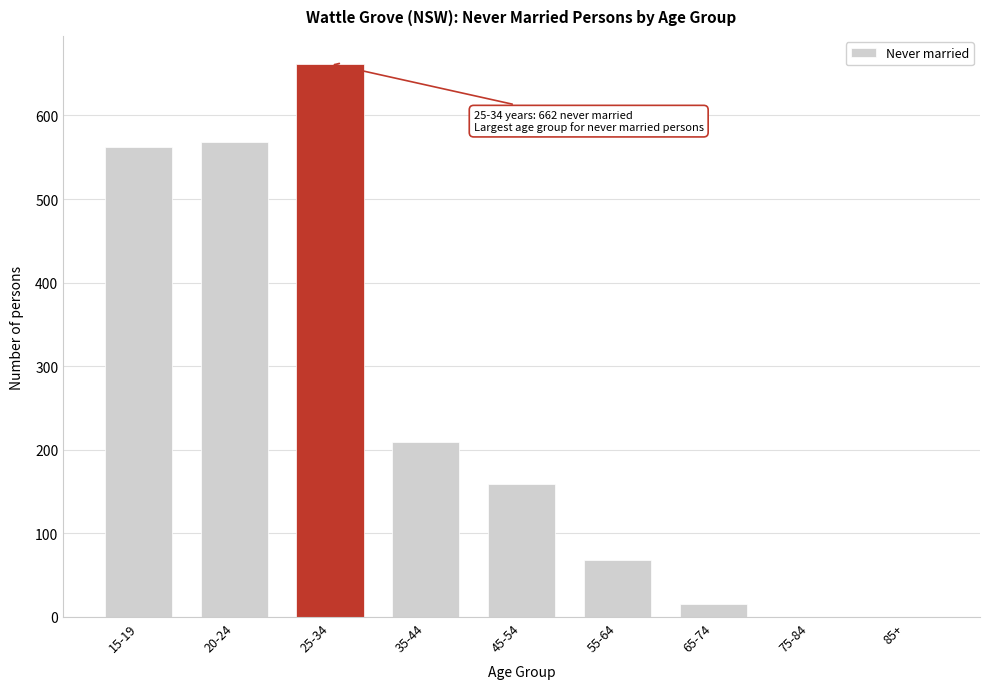

Reading right to left, extract all data points from this chart.

85+=0	75-84=0	65-74=16	55-64=68	45-54=159	35-44=209	25-34=662	20-24=568	15-19=562